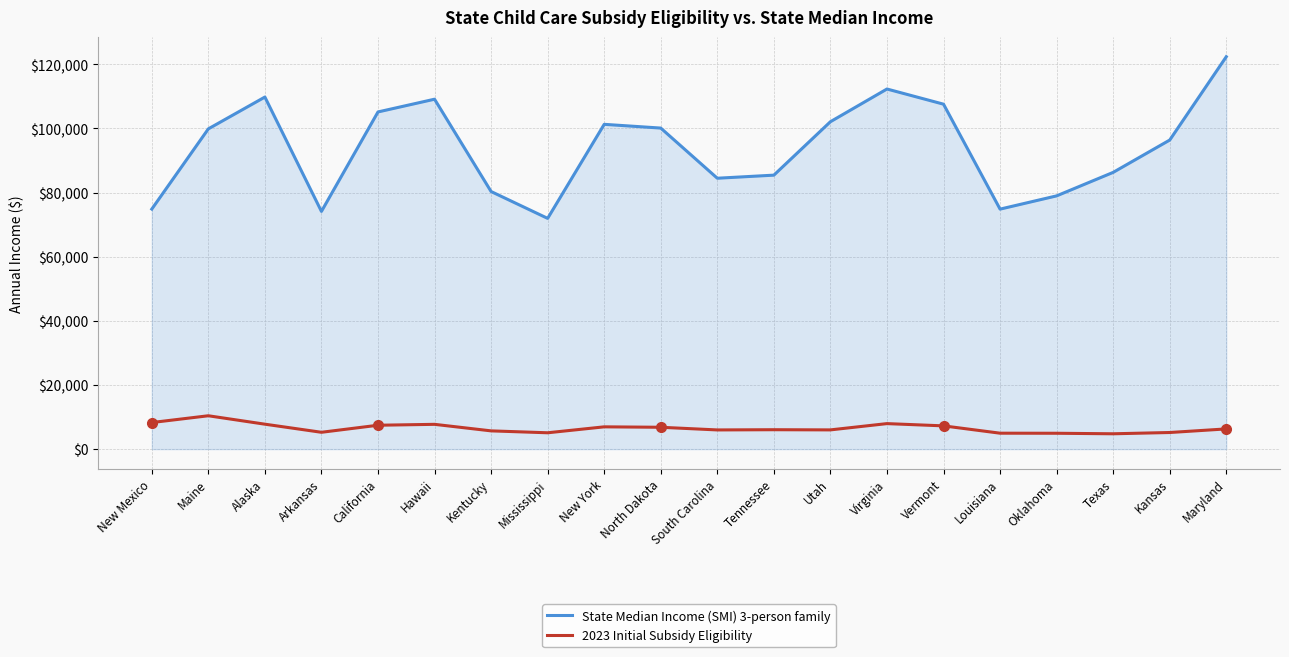

Between Maine and Tennessee, which series saw the biggest shift?

State Median Income (SMI) 3-person family